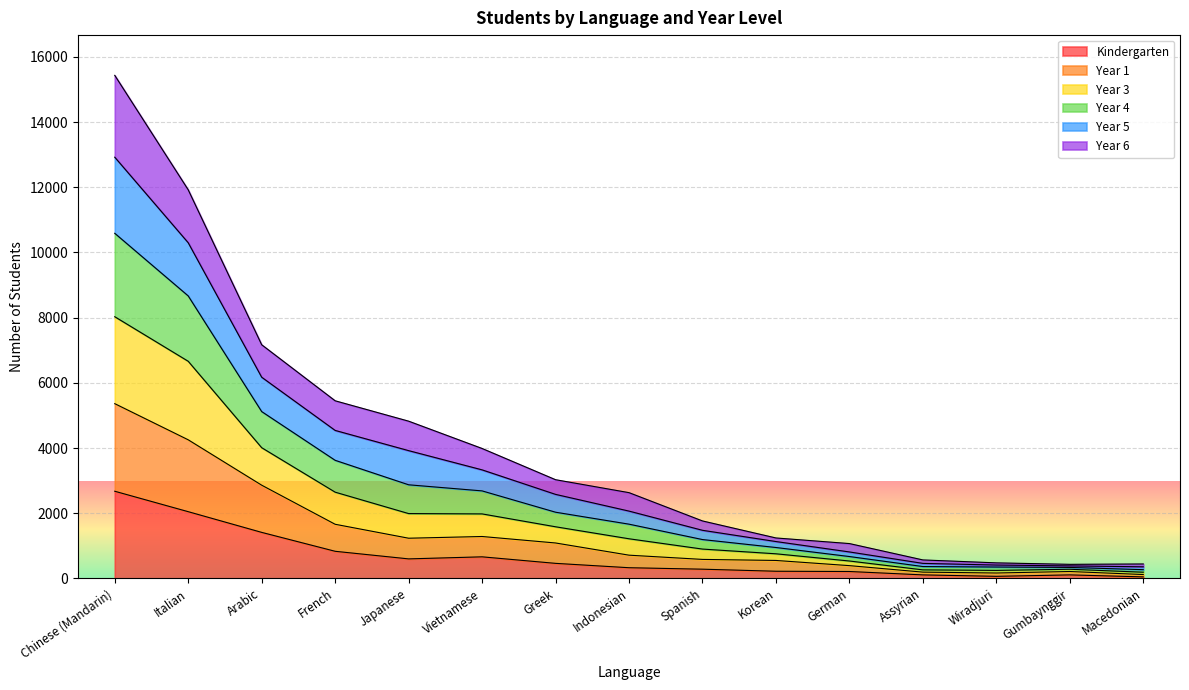

Between French and Assyrian, which series saw the biggest shift?

year_4